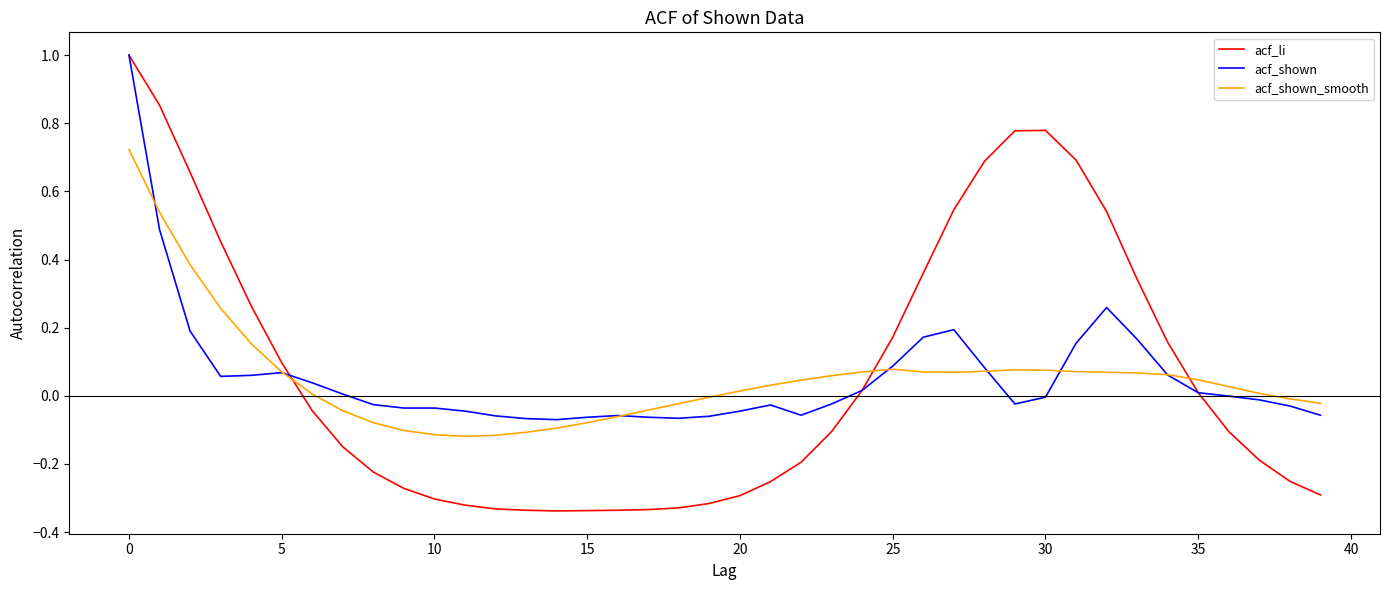

Which series has the widest spread of values?

acf_li